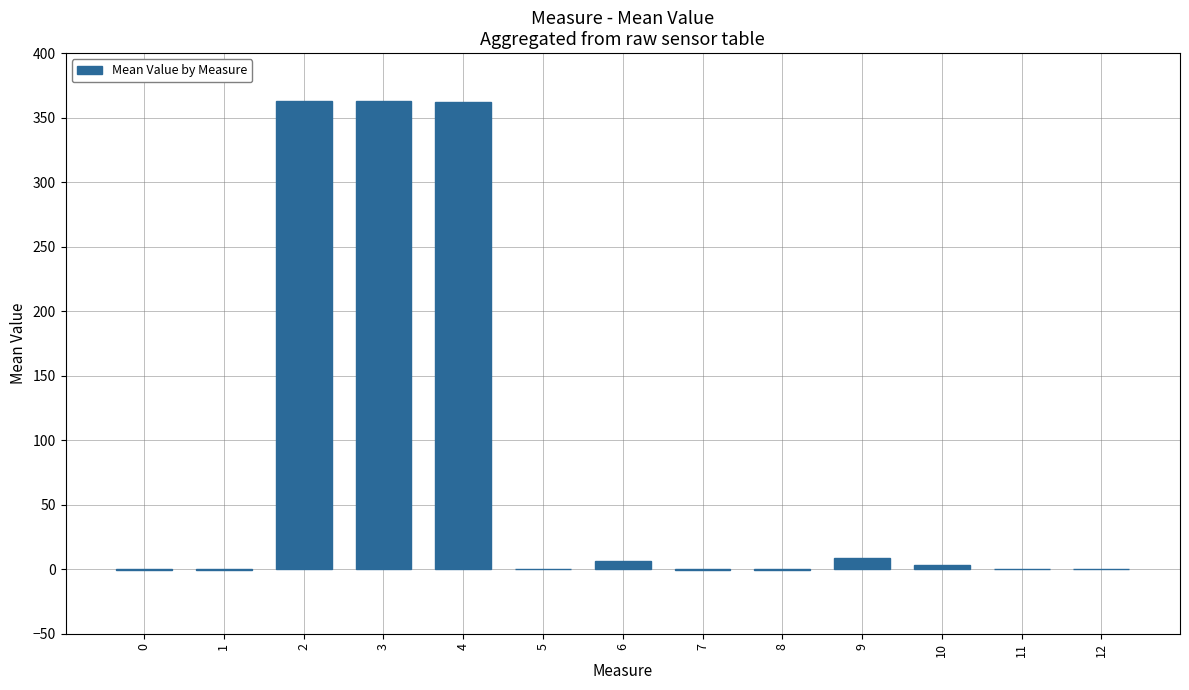

Is it true that the value at 5 is 0.0?

True